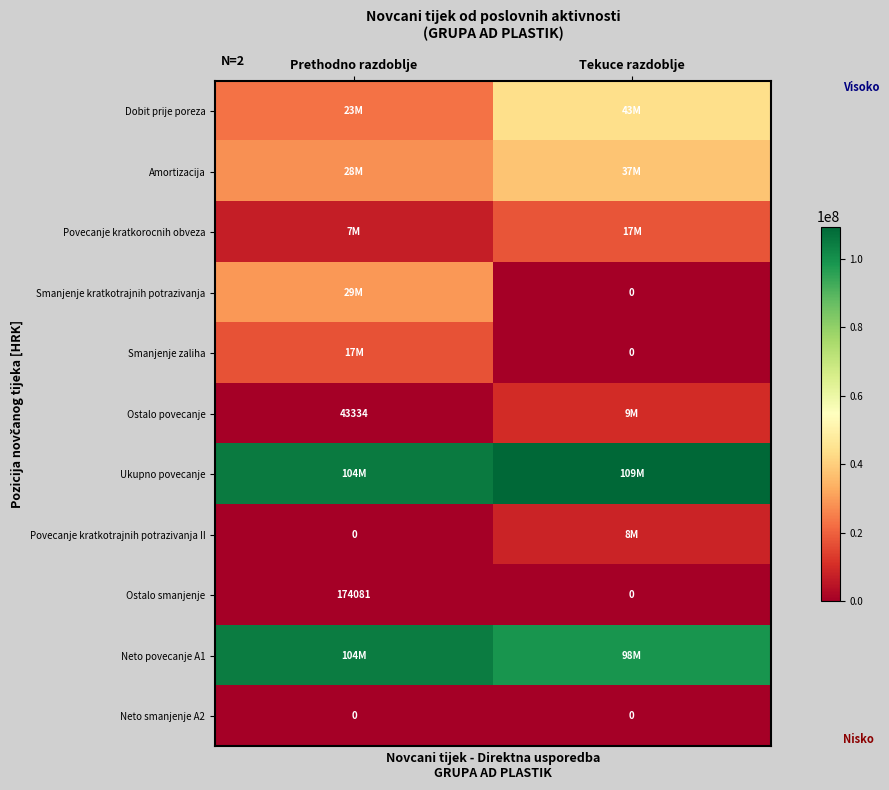

Which series changed the most between Prethodno razdoblje and Tekuce razdoblje?

Smanjenje kratkotrajnih potrazivanja